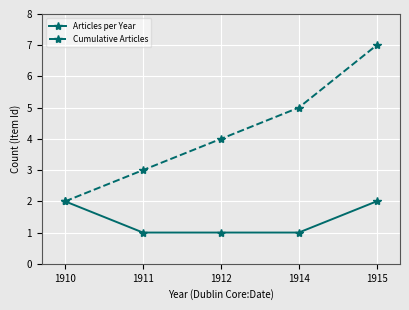

True or false: Cumulative Articles has more than 0 interior local peaks.

False